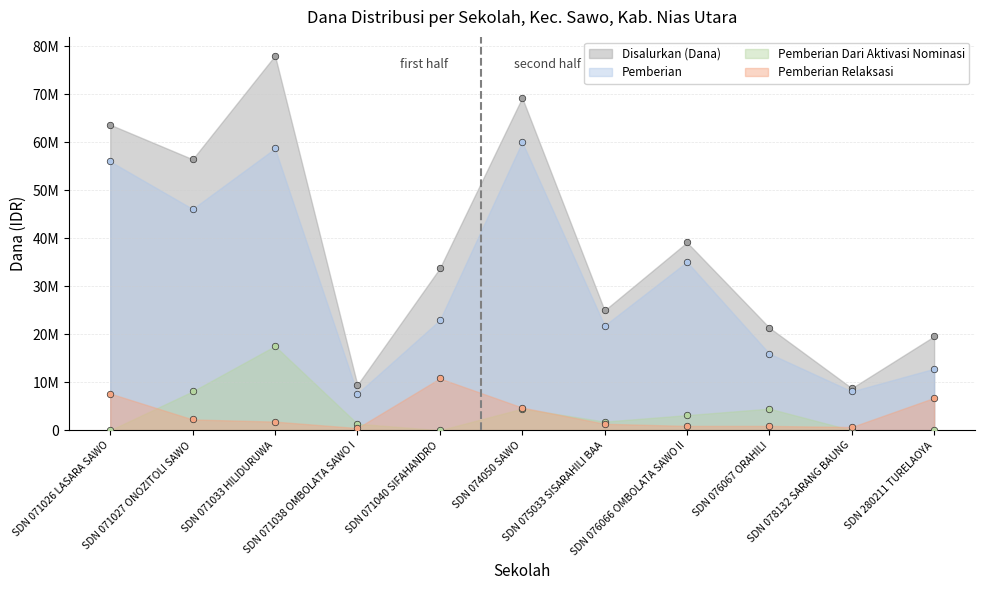

Which series has the widest spread of Y values?

Disalurkan (Dana)